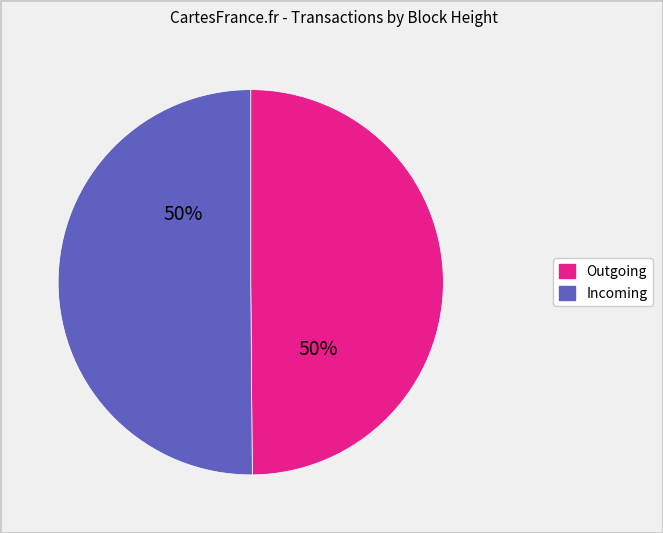

To the nearest percent, what is the average slice percentage?

50%